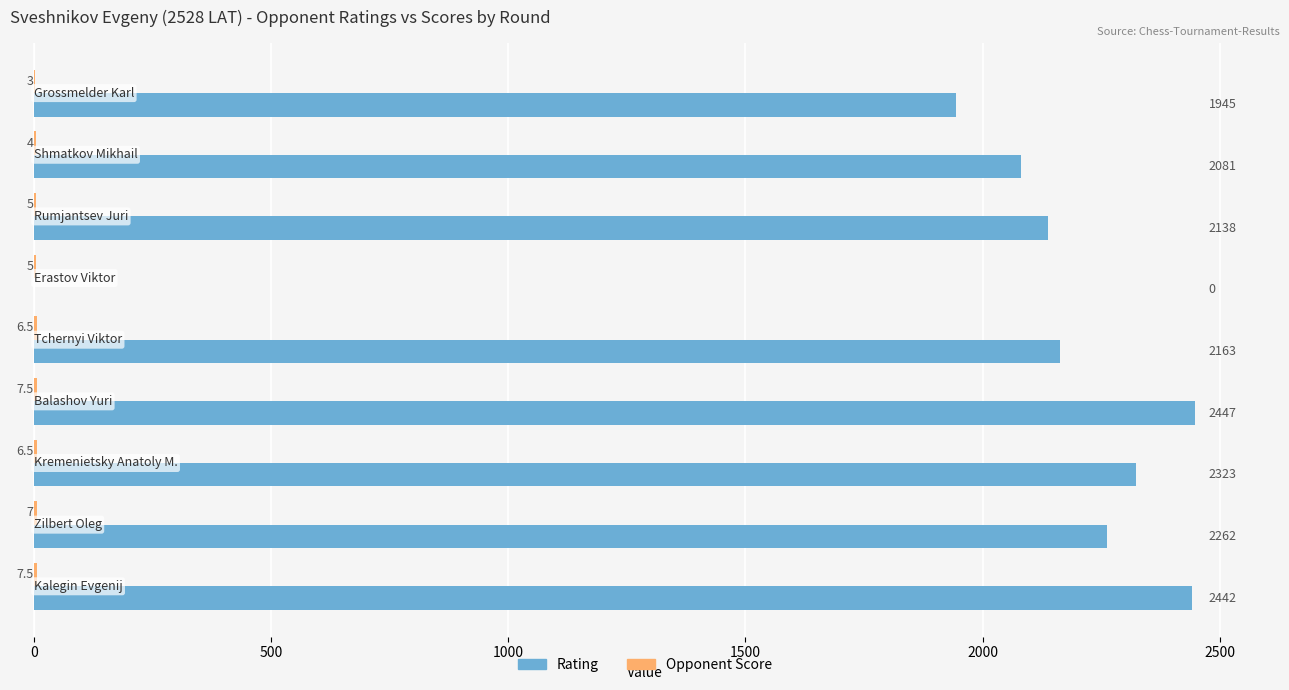

What is the maximum value for Rating?

2447.0